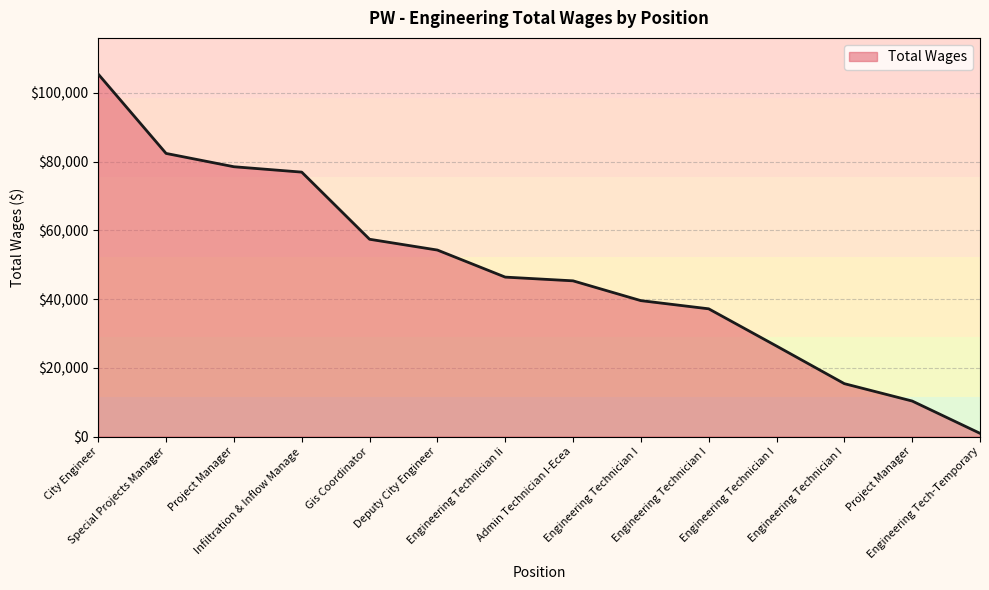

Rank the categories by value from lowest to highest.

Engineering Tech-Temporary, Project Manager, Engineering Technician I, Engineering Technician I, Engineering Technician I, Engineering Technician I, Admin Technician I-Ecea, Engineering Technician Ii, Deputy City Engineer, Gis Coordinator, Infiltration & Inflow Manage, Project Manager, Special Projects Manager, City Engineer